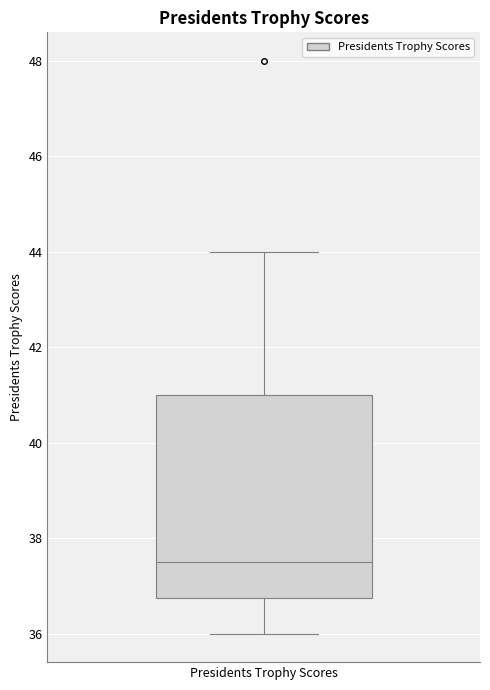

Read this box plot against the y-axis: the position of the median line, the range covered by the box, and the ends of both whiskers. The values are not printed on the chart, so give them approximately, as read against the axis.

median 37.6, box 36.8 to 41.0, whiskers 36.0 to 44.0